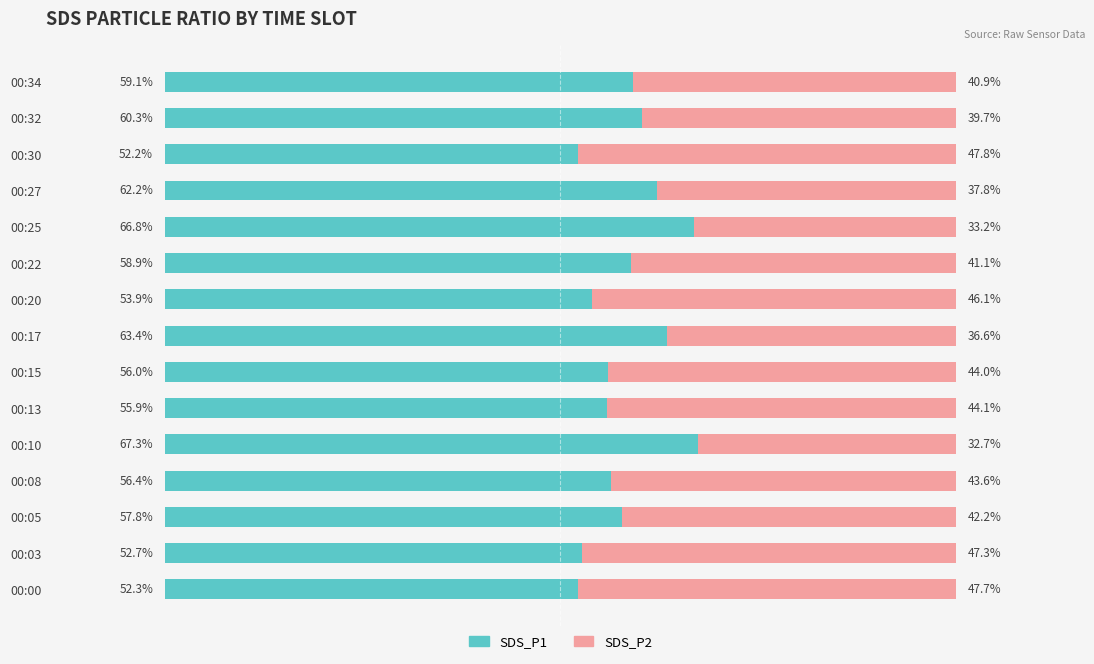

Which category has the highest value in the SDS_P1 series?

00:10